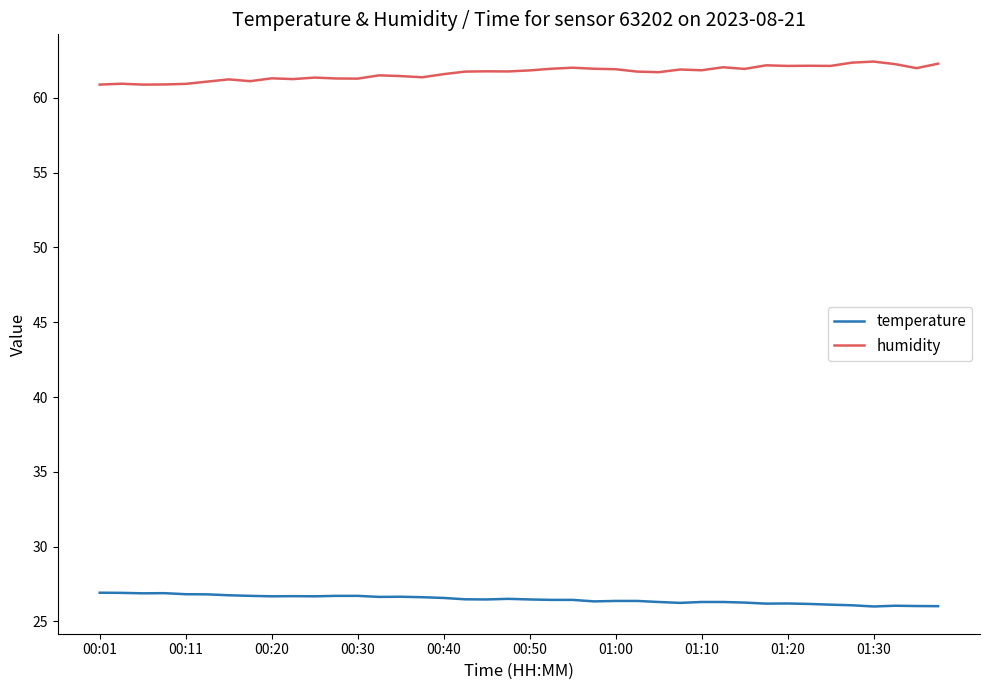

True or false: temperature has more than 2 points higher than both neighbors.

True